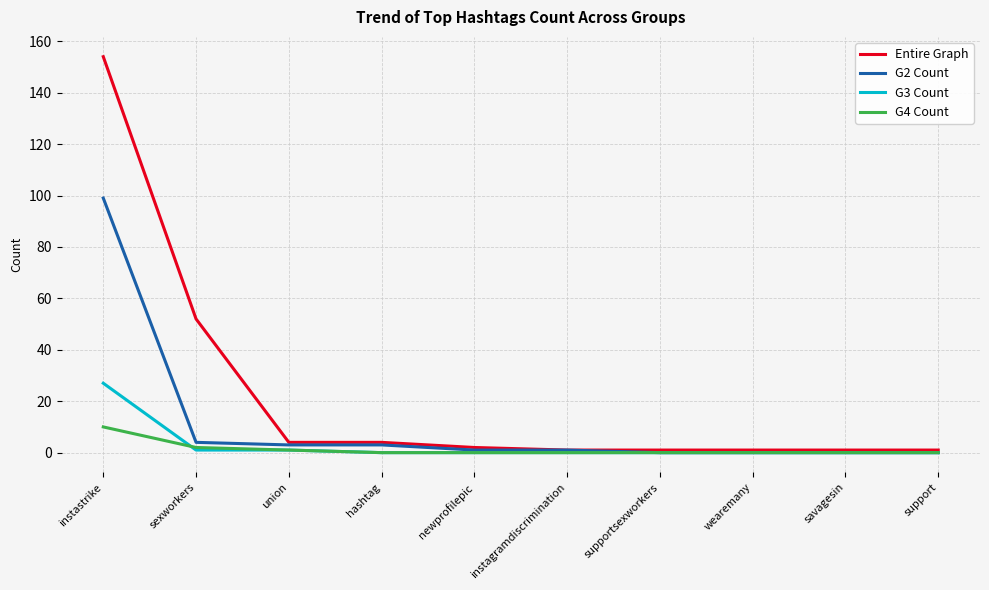

At which label does G2 Count reach its peak?

instastrike